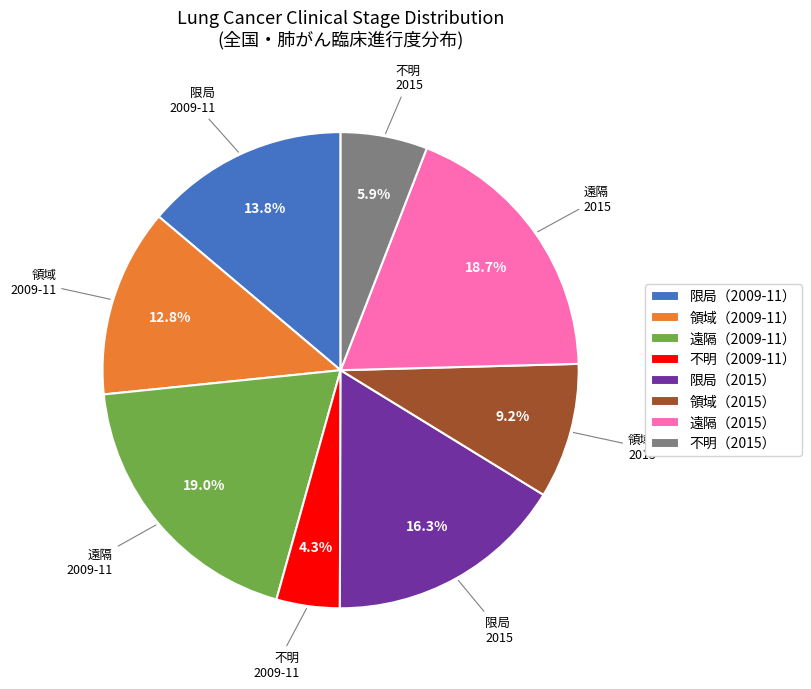

Between 遠隔（2015） and 不明（2015）, which is larger?

遠隔（2015）